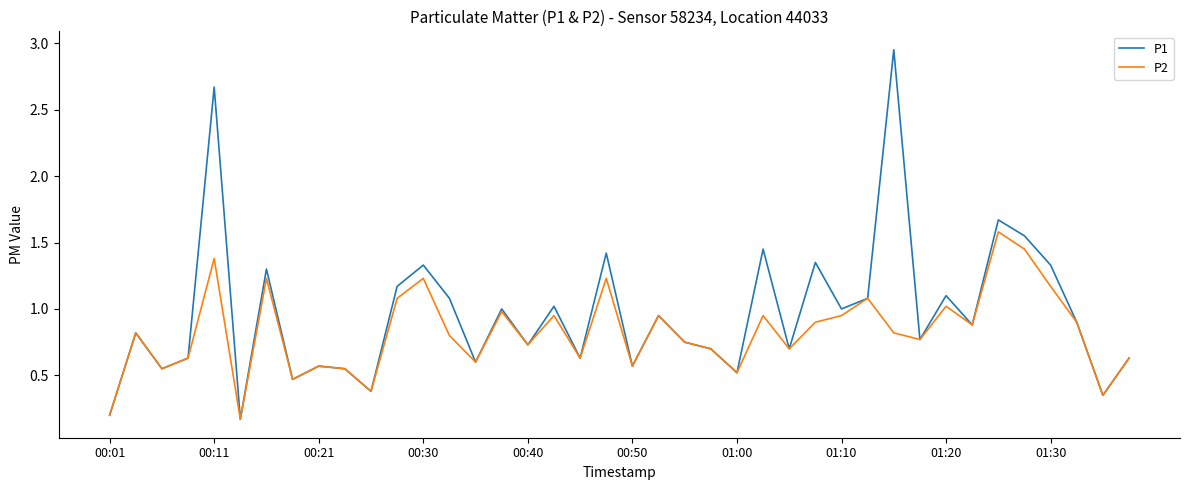

Rank the series by their average value, from lowest to highest.

P2, P1